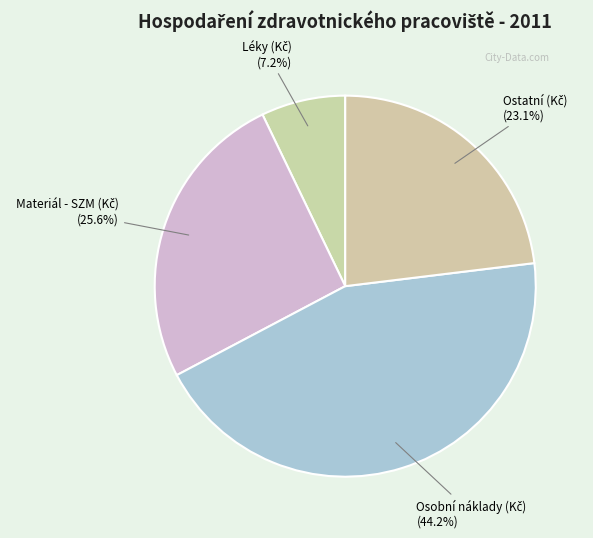

Is there any slice that represents more than half of the pie?

No